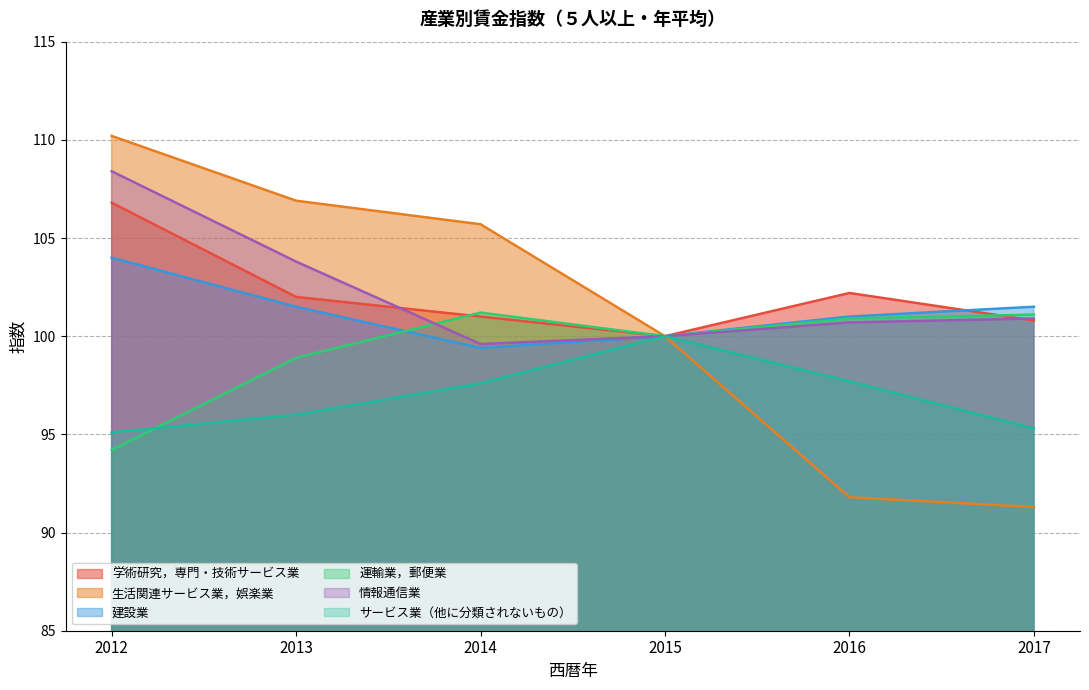

List the series in order of their peak value, lowest first.

サービス業（他に分類されないもの）, 運輸業，郵便業, 建設業, 学術研究，専門・技術サービス業, 情報通信業, 生活関連サービス業，娯楽業